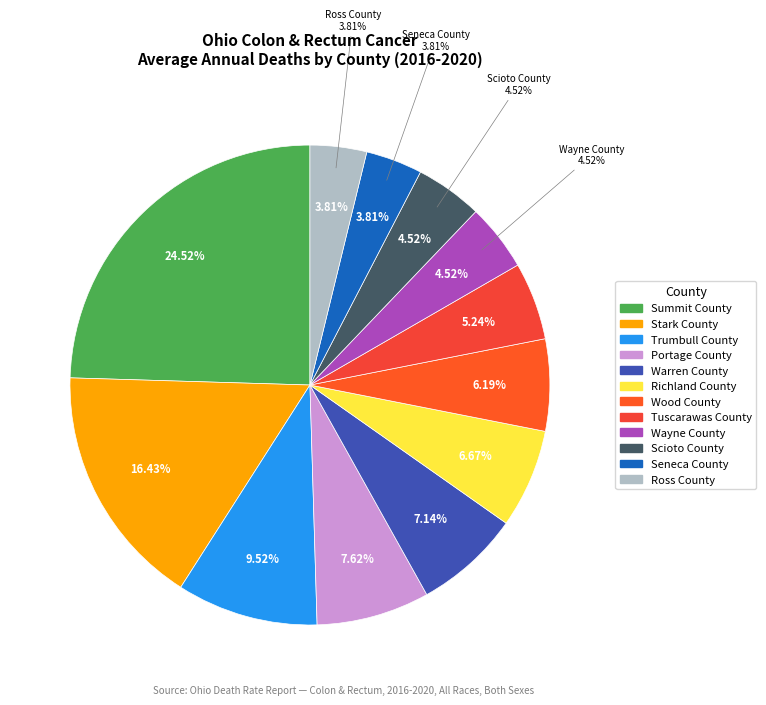

Is there a majority slice in this chart?

Yes